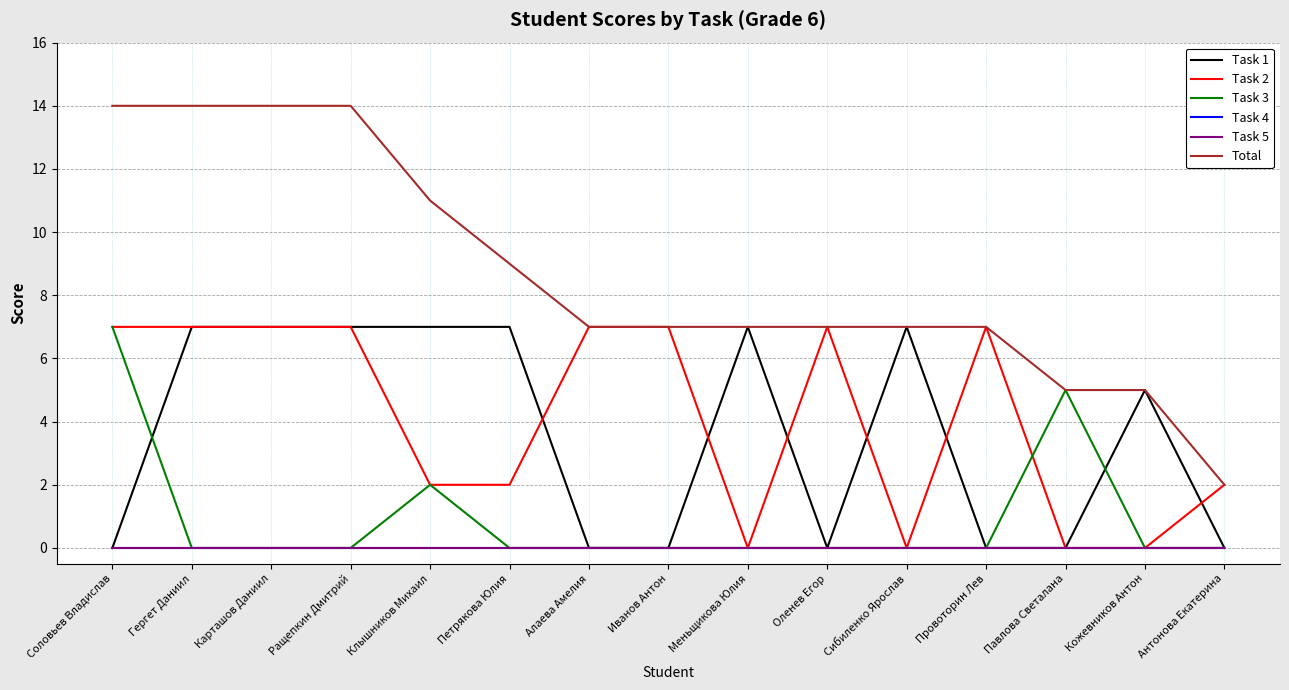

After their last crossing, which series has the higher values: Task 1 or Task 2?

Task 2